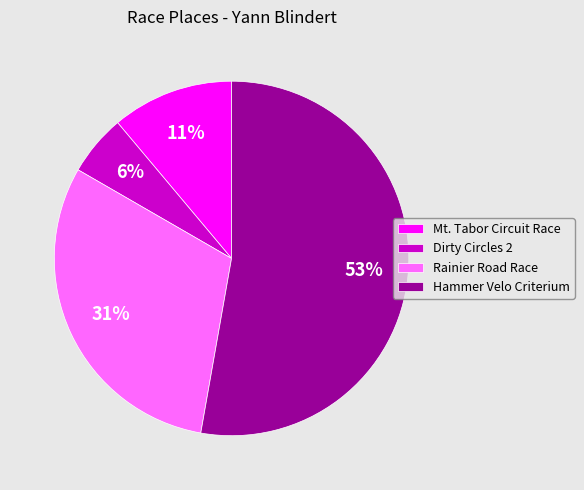

True or false: Hammer Velo Criterium accounts for 53% of the total.

True